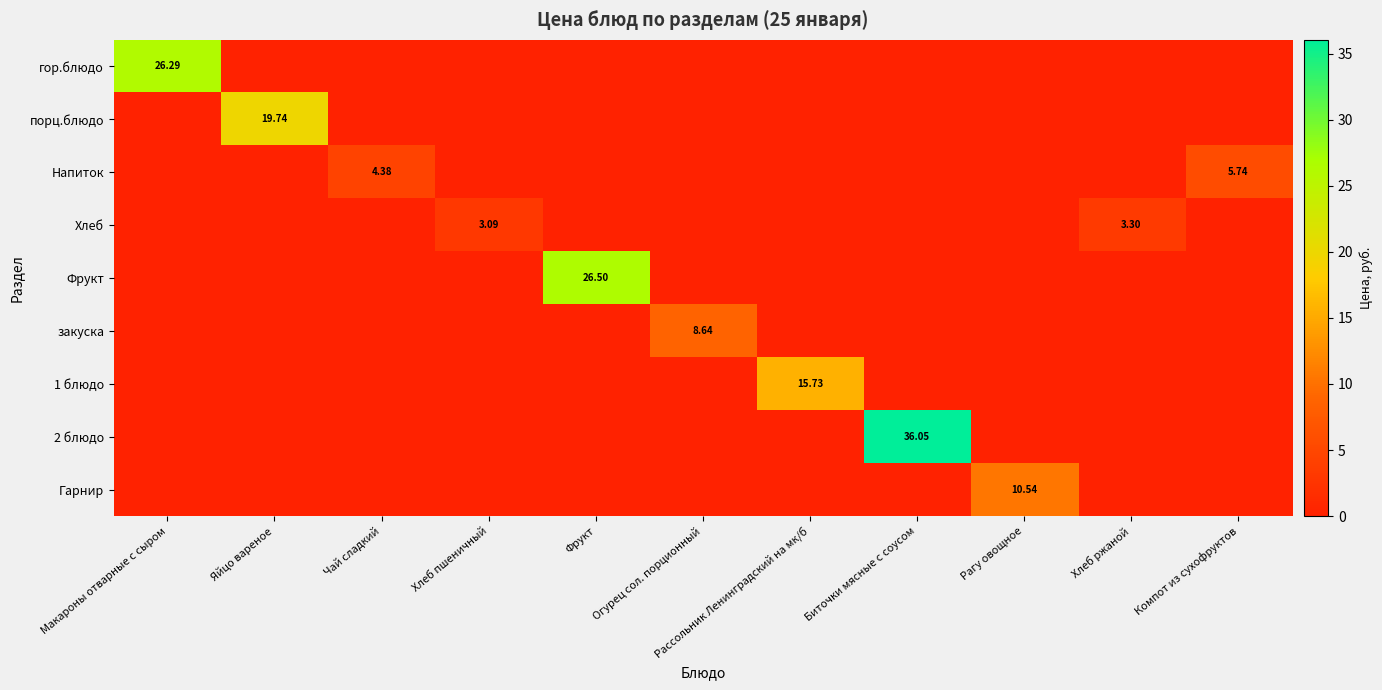

What is the total value across all series at Биточки мясные с соусом?

36.0